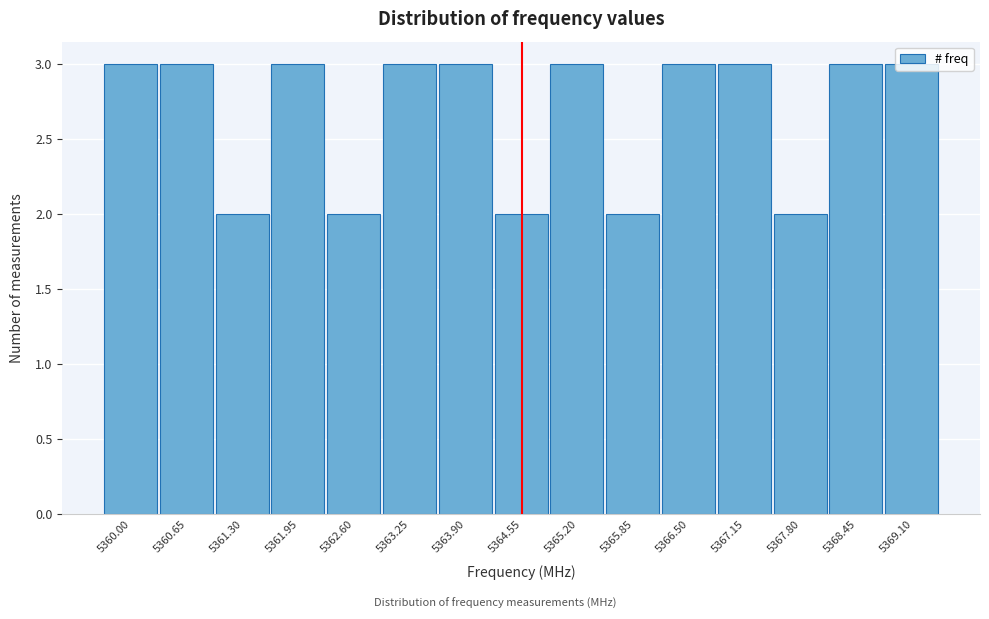

What is the greatest value displayed?

3